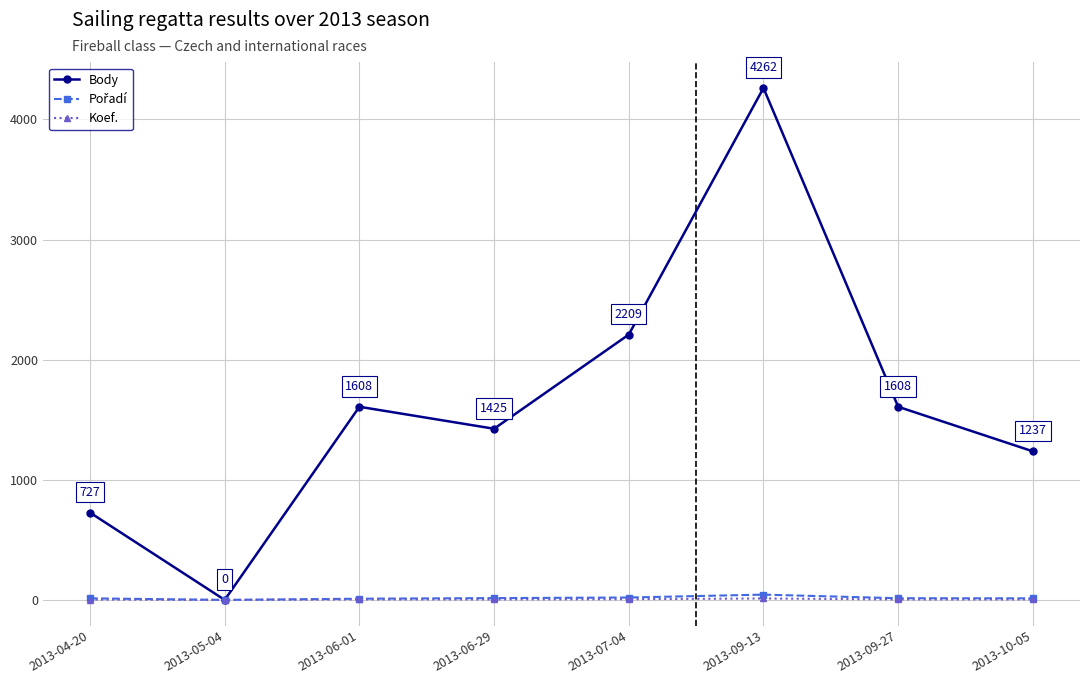

Between 2013-06-29 and 2013-09-13, which series saw the biggest shift?

Body